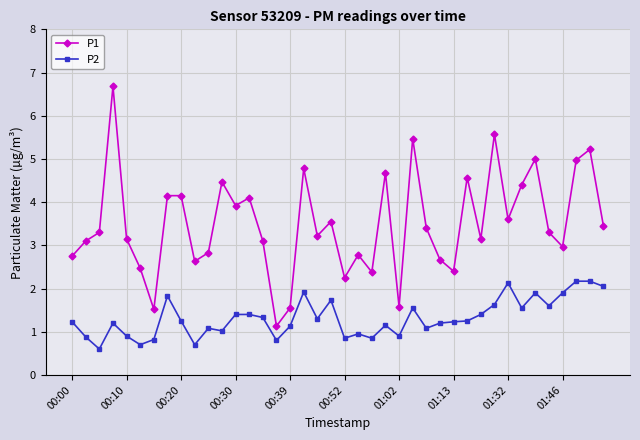

Which series has the largest total across all categories?

P1